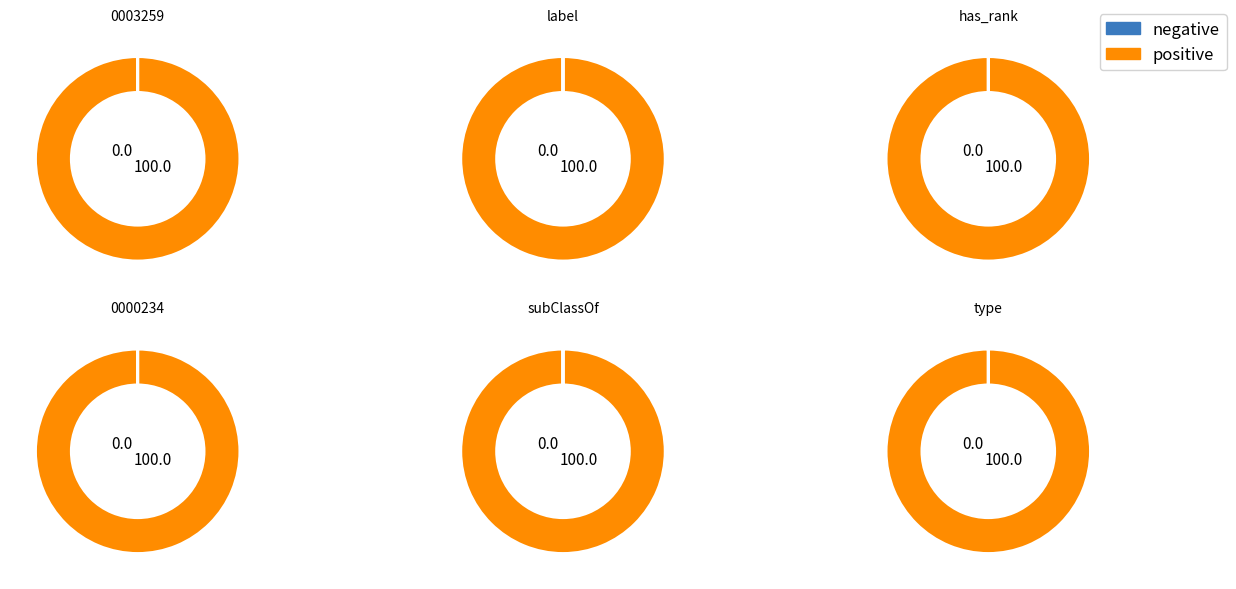

How many slices are in this pie chart?

6